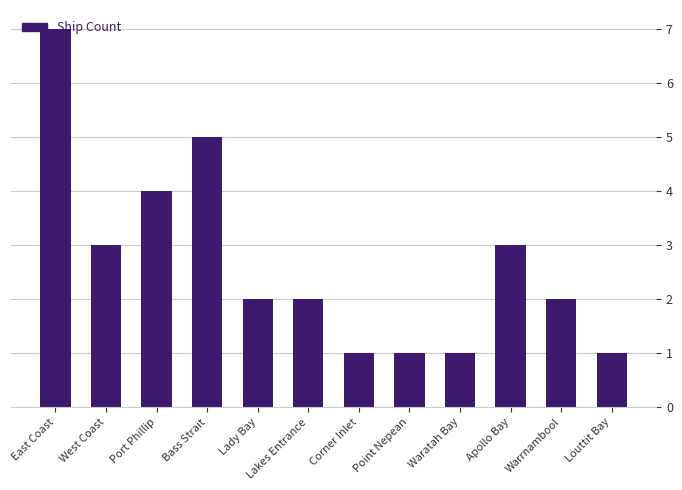

Reading left to right, what are all the values shown in this chart?

East Coast=7	West Coast=3	Port Phillip=4	Bass Strait=5	Lady Bay=2	Lakes Entrance=2	Corner Inlet=1	Point Nepean=1	Waratah Bay=1	Apollo Bay=3	Warrnambool=2	Louttit Bay=1